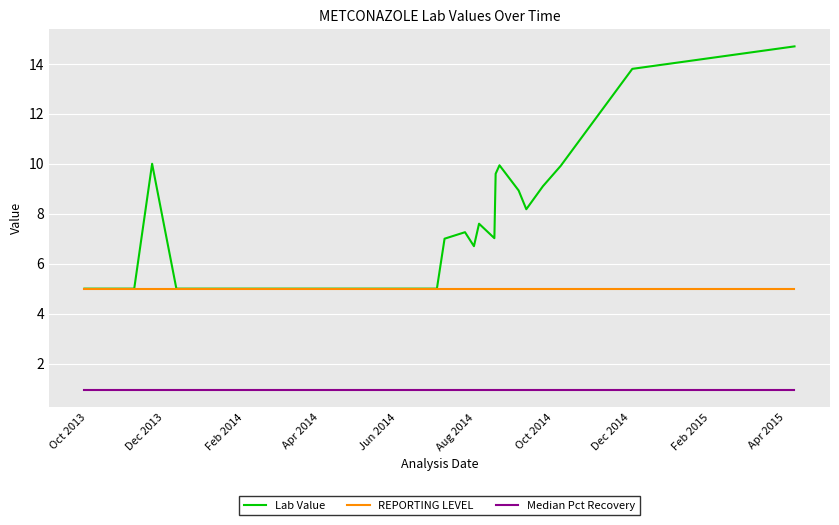

What is the maximum value shown in the chart?

14.7